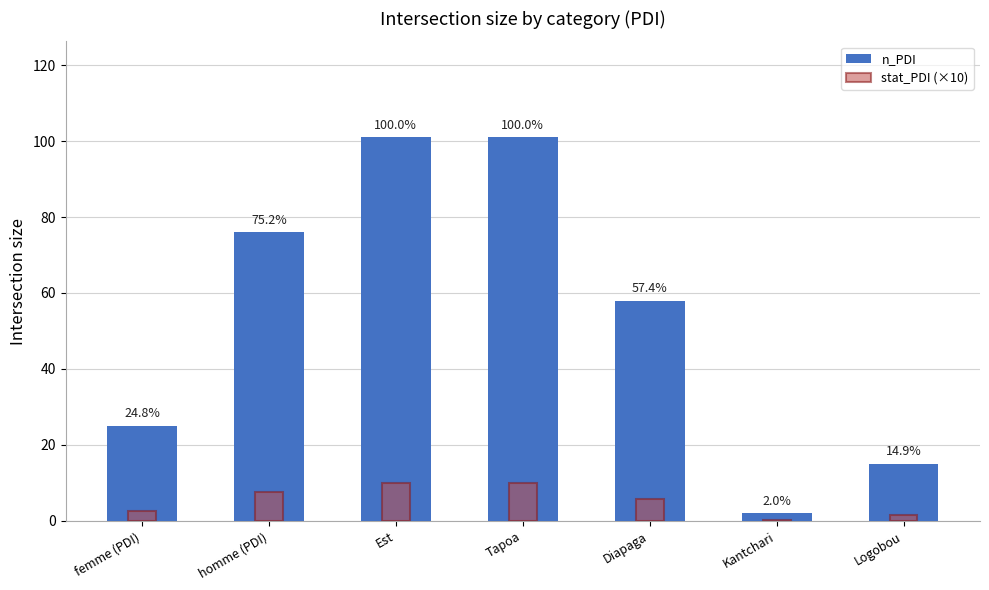

The value of n_PDI at Logobou is 15.0. True or false?

True